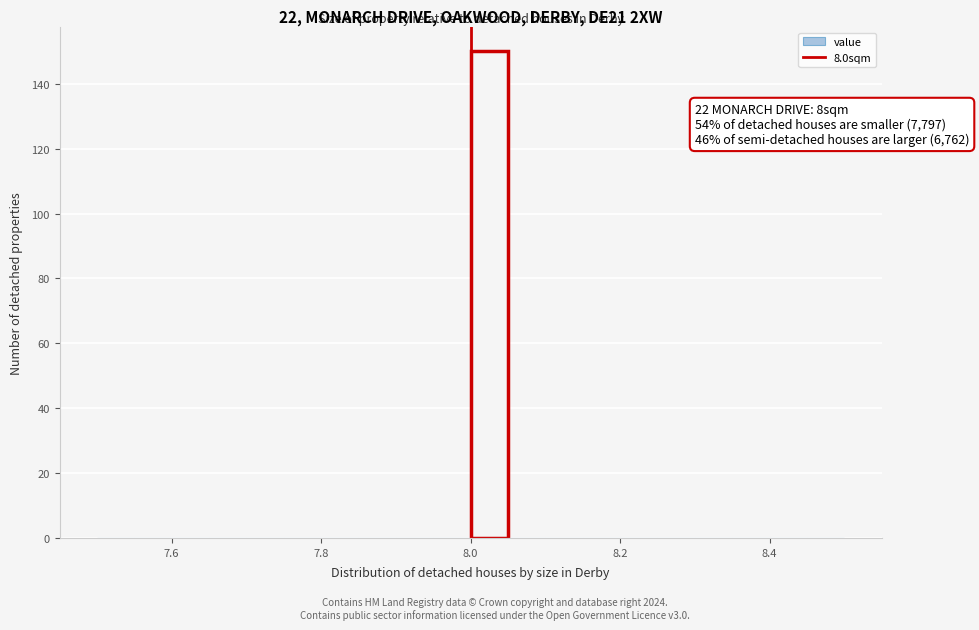

Read against the x-axis, roughly where is the centre of the tallest bar?

8.02